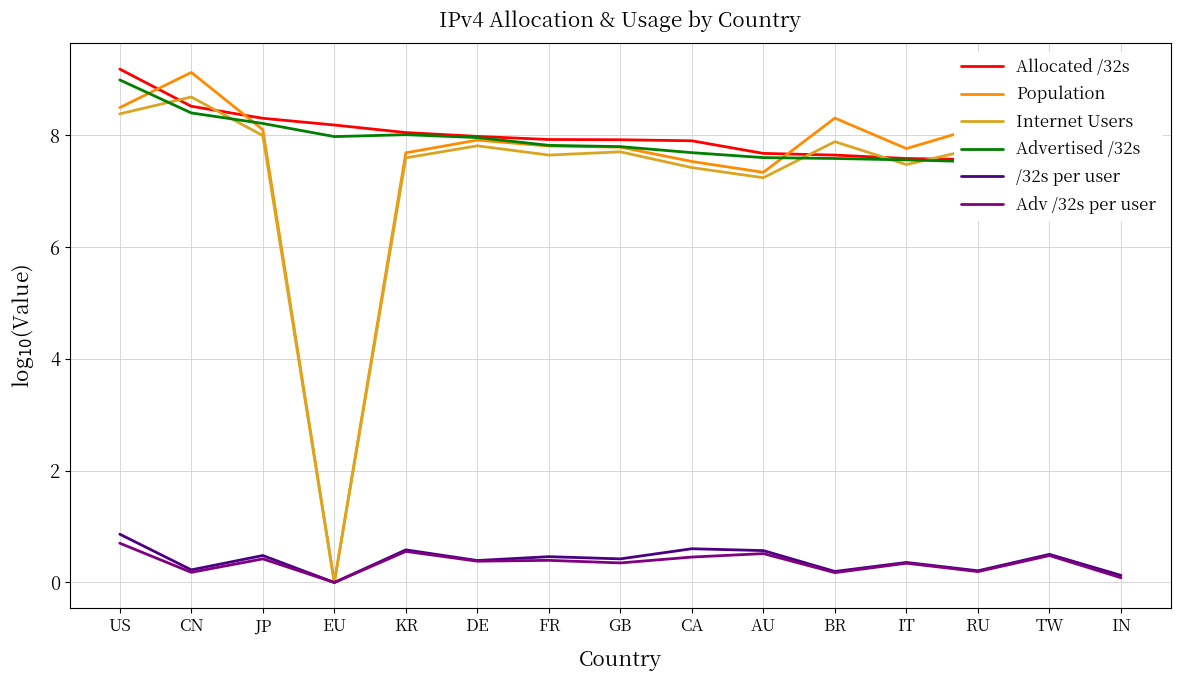

Which series has the largest total across all categories?

Allocated /32s